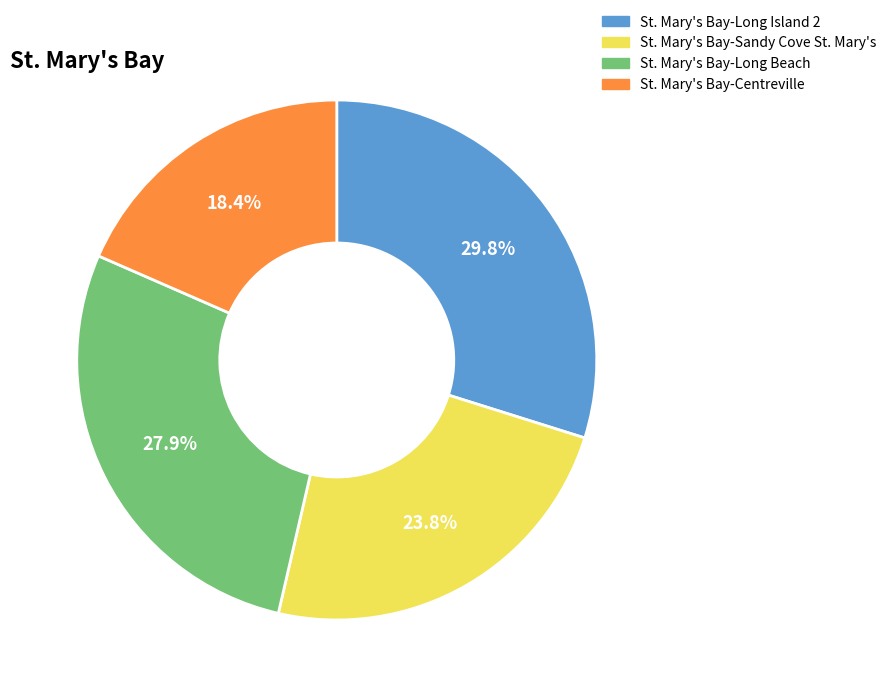

How many segments does this pie chart have?

4